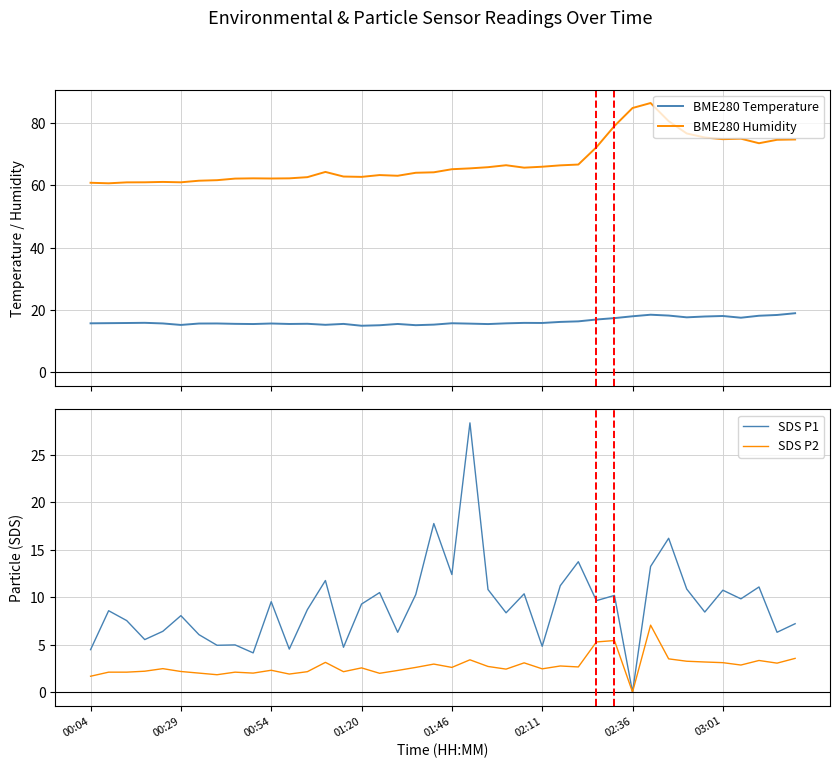

Which series has the widest spread of values?

SDS P1